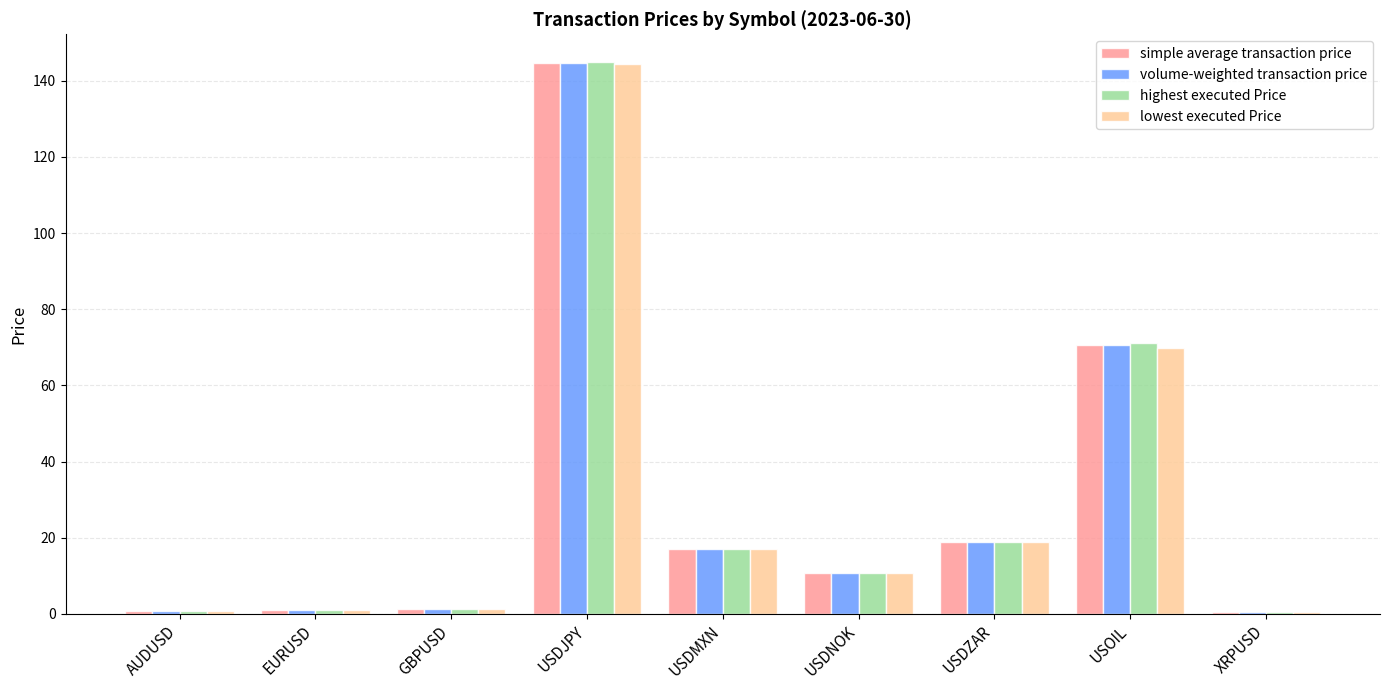

Is the value of highest executed Price at USDMXN greater than the value of simple average transaction price at XRPUSD?

Yes